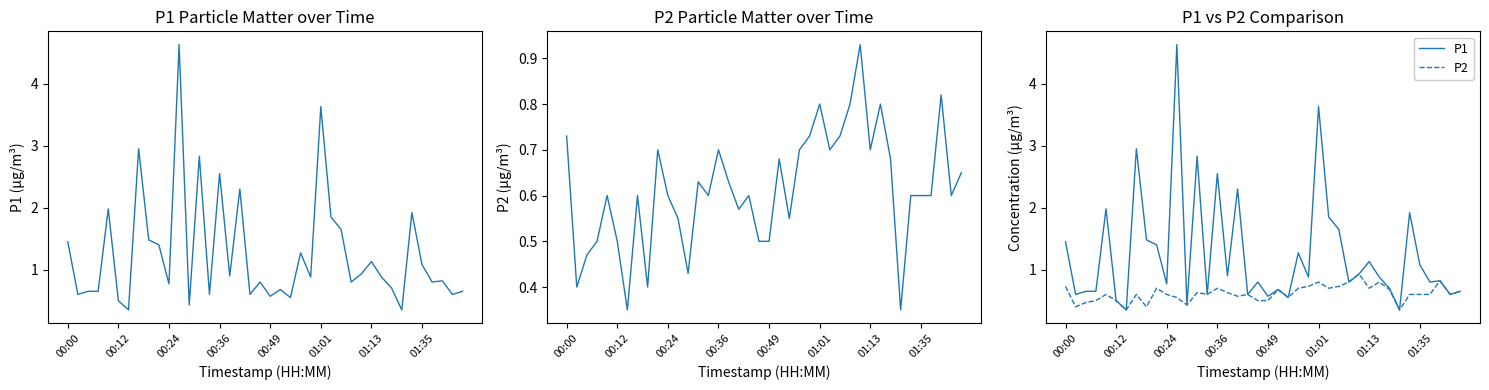

What is the highest value of the P2 series?

0.9